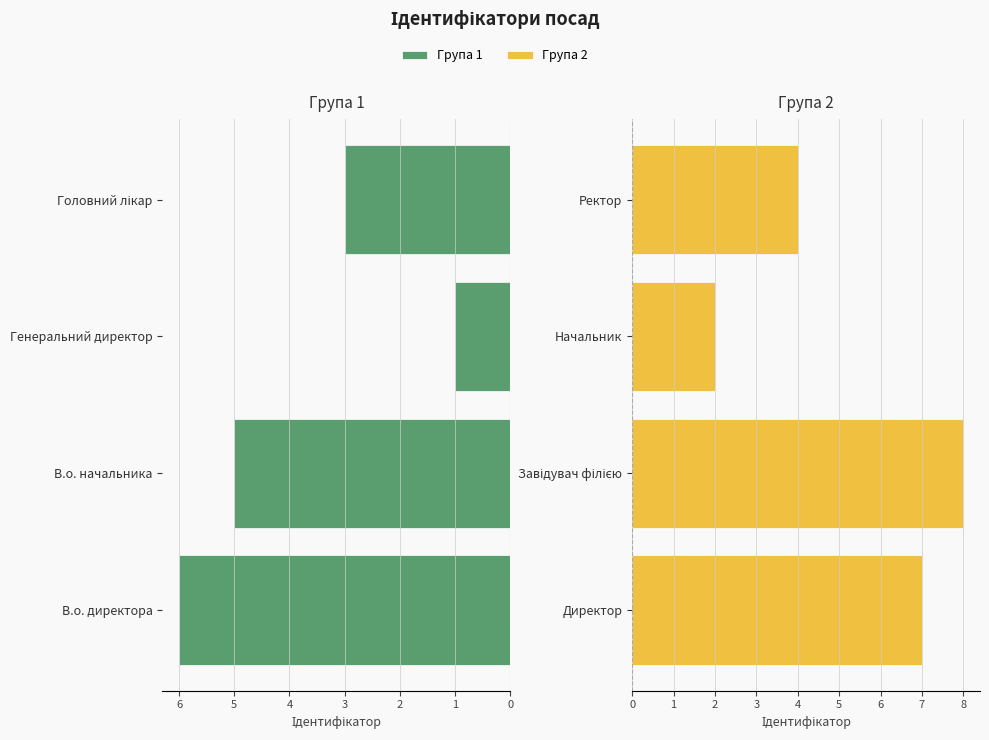

What is the difference between the maximum and minimum values in the Група 1 (В.о./Генеральний/Головний) series?

5